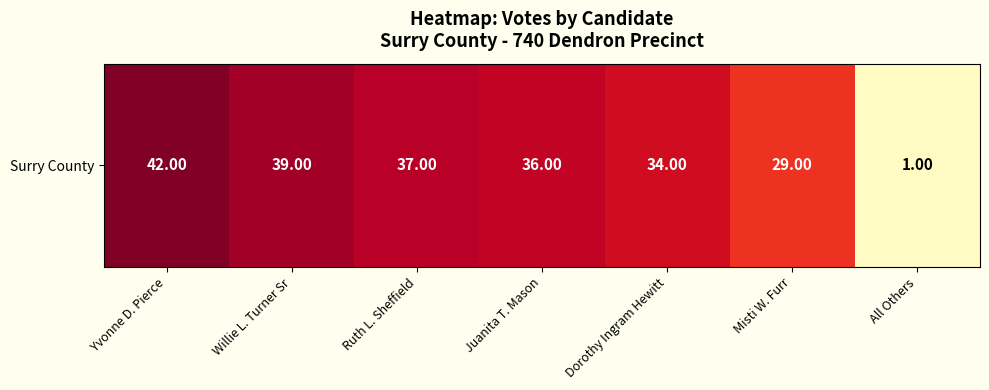

At which category does the chart reach its peak across all series?

Yvonne D. Pierce